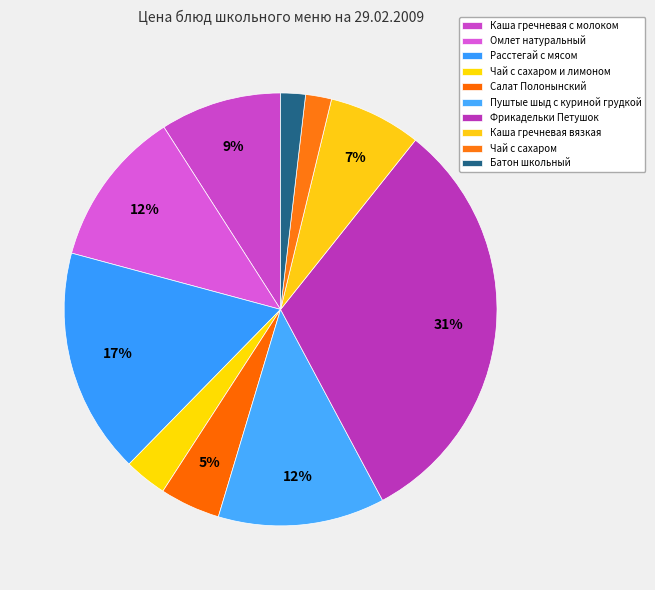

Count the number of slices in the pie.

10